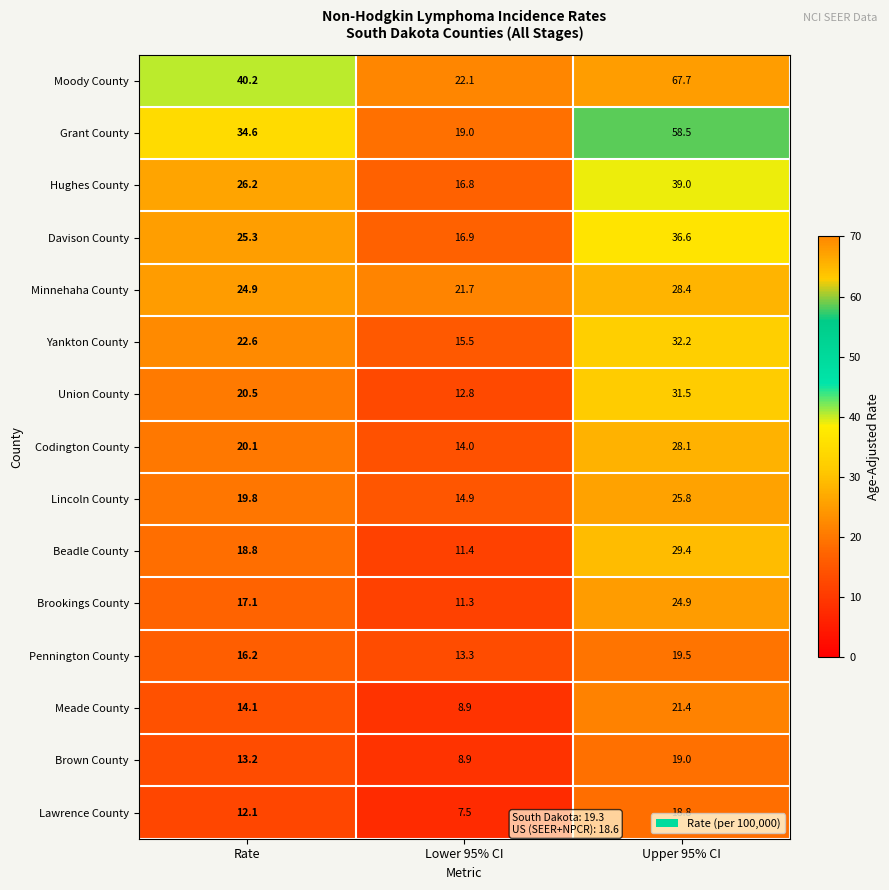

Where does the Brown County series first go above 13?

Rate